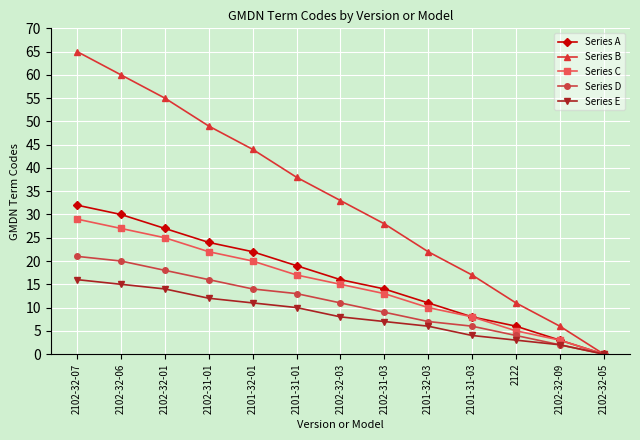

The Series D series shows 13 at 2102-32-05. True or false?

False